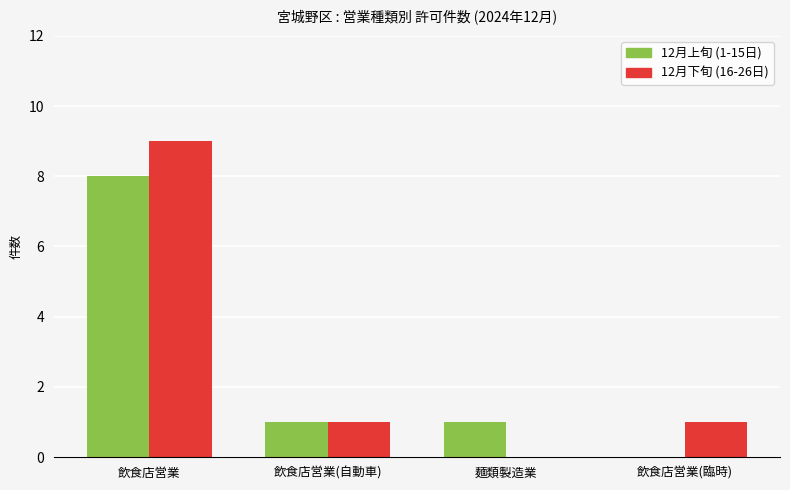

Between 飲食店営業(自動車) and 飲食店営業(臨時), which series saw the biggest shift?

12月上旬 (1-15日)